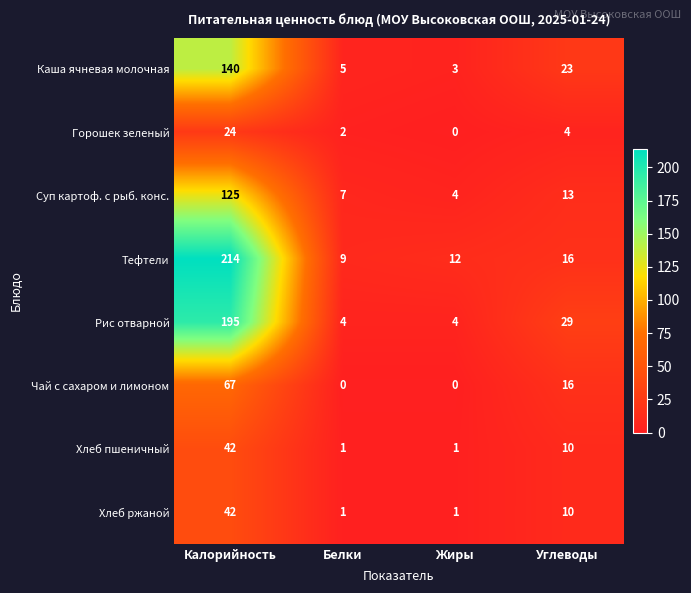

True or false: Рис отварной has a value of 29 at Углеводы.

True